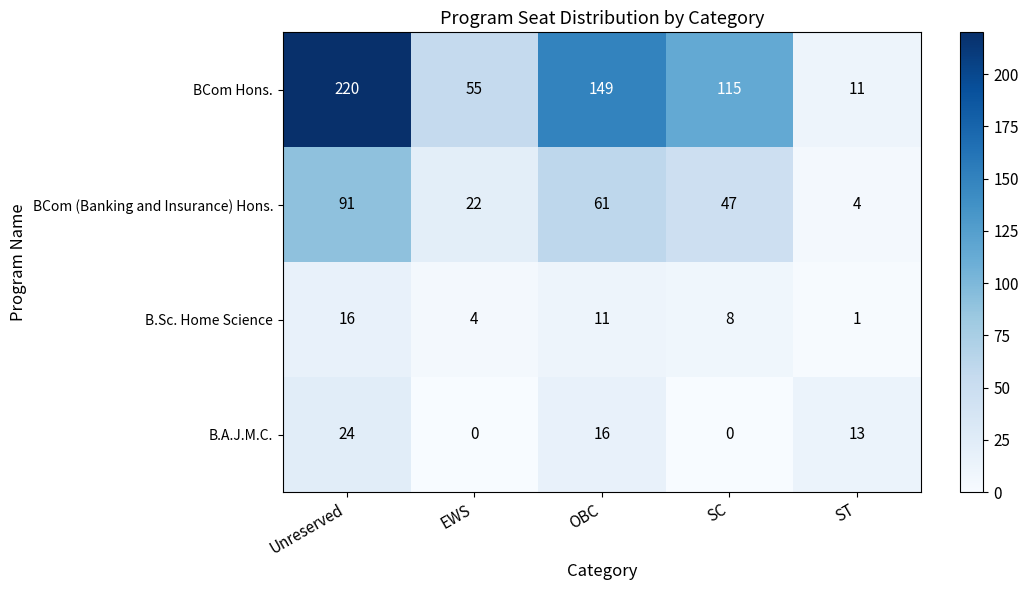

List the series in order of their peak value, highest first.

BCom Hons., BCom (Banking and Insurance) Hons., B.A.J.M.C., B.Sc. Home Science